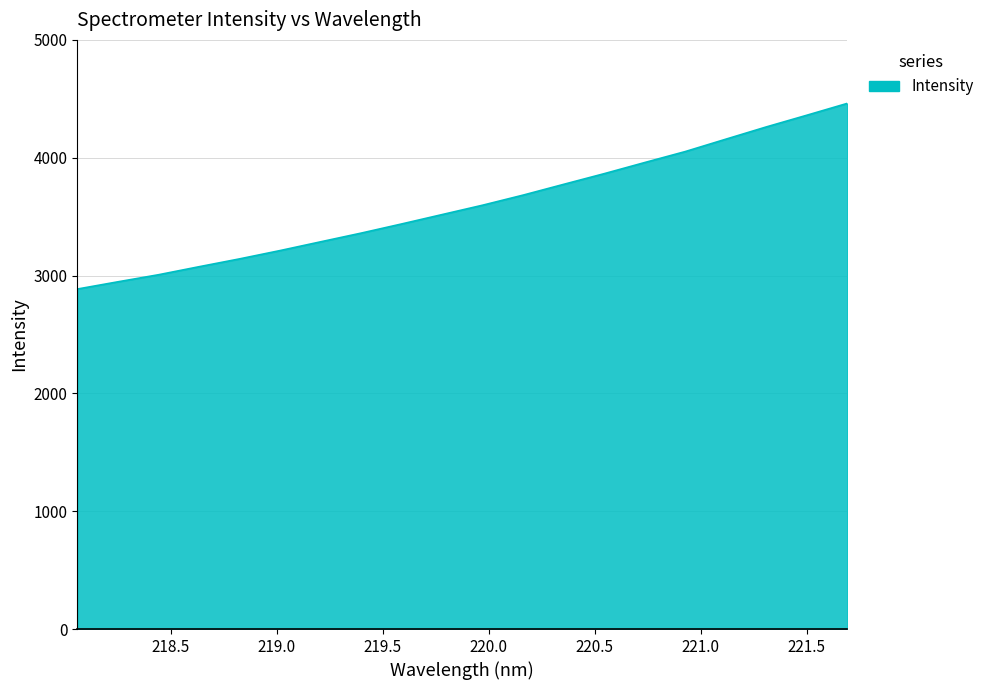

What is the greatest value displayed?

4461.0